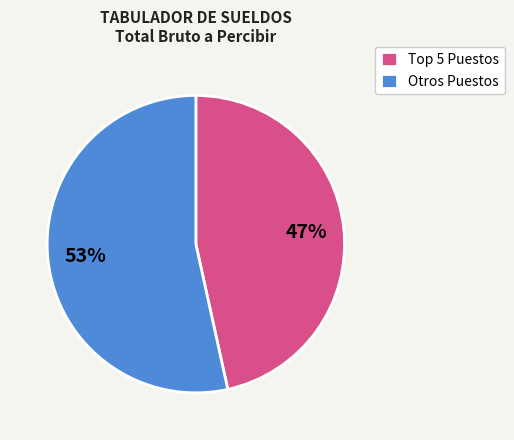

Which slice is the smallest?

Top 5 Puestos